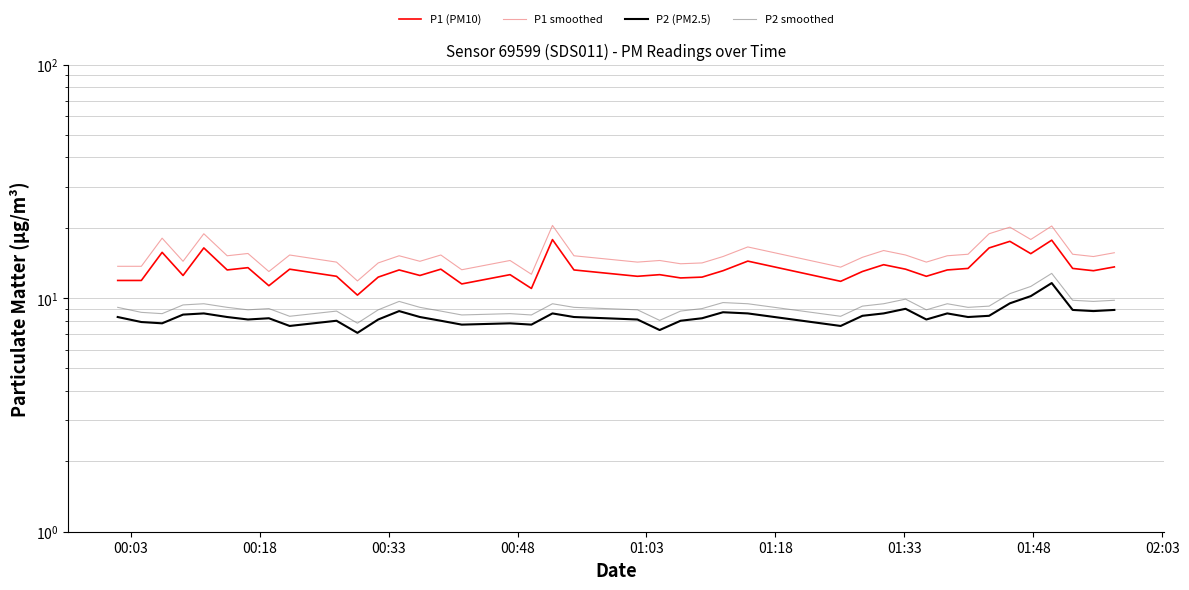

What is the average value of the P1 (PM10) series?

13.4